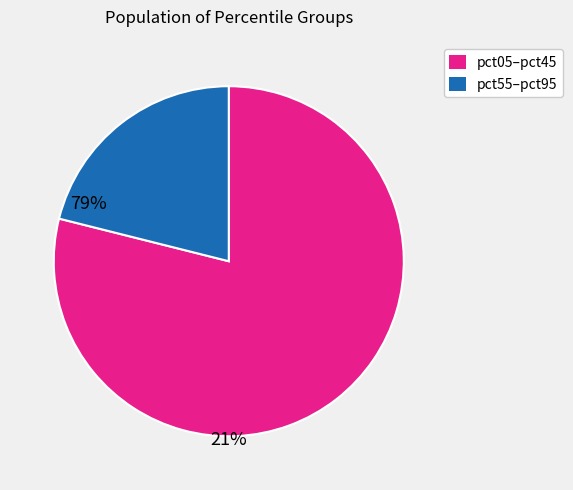

Is there any slice that represents more than half of the pie?

Yes